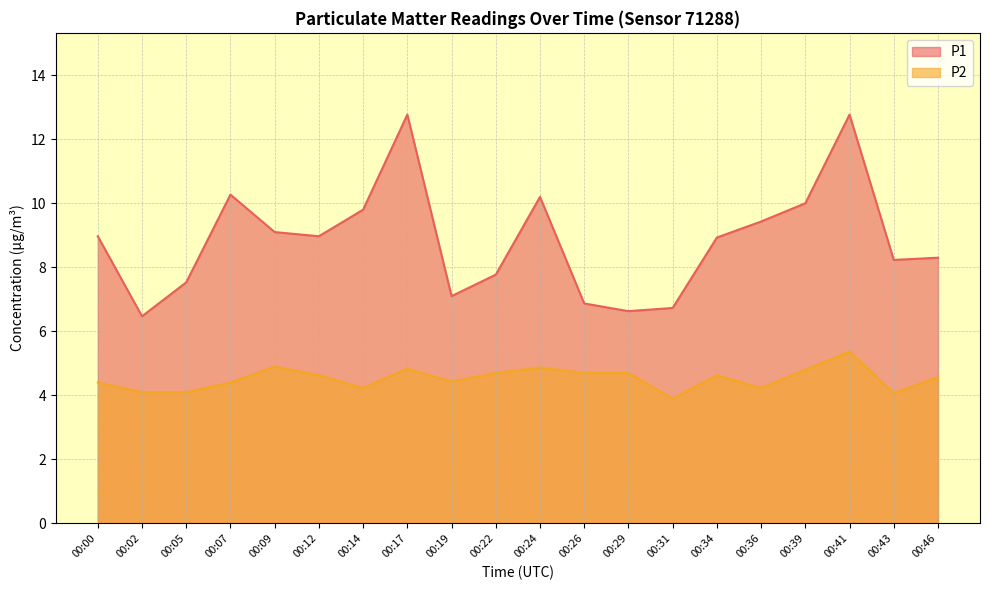

Reading left to right, transcribe all the data shown in this chart.

P1: 00:00=9.0	00:02=6.5	00:05=7.5	00:07=10.3	00:09=9.1	00:12=9.0	00:14=9.8	00:17=12.8	00:19=7.1	00:22=7.8	00:24=10.2	00:26=6.9	00:29=6.6	00:31=6.7	00:34=8.9	00:36=9.4	00:39=10.0	00:41=12.8	00:43=8.2	00:46=8.3
P2: 00:00=4.4	00:02=4.1	00:05=4.1	00:07=4.4	00:09=4.9	00:12=4.6	00:14=4.2	00:17=4.8	00:19=4.4	00:22=4.7	00:24=4.9	00:26=4.7	00:29=4.7	00:31=3.9	00:34=4.6	00:36=4.2	00:39=4.8	00:41=5.4	00:43=4.1	00:46=4.6